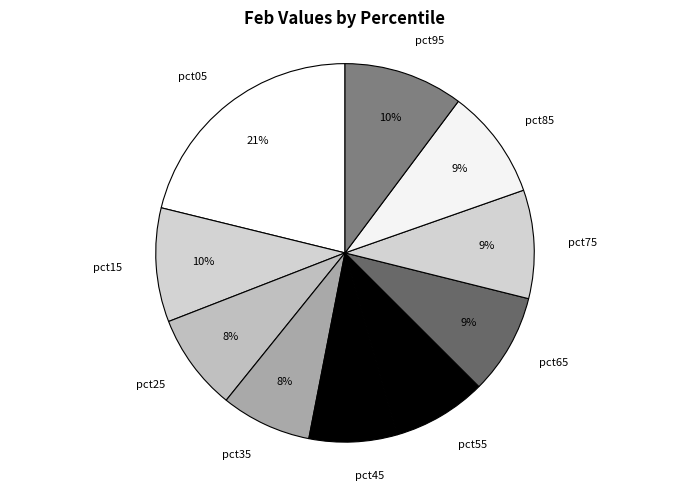

Is pct35 the majority of the pie?

No